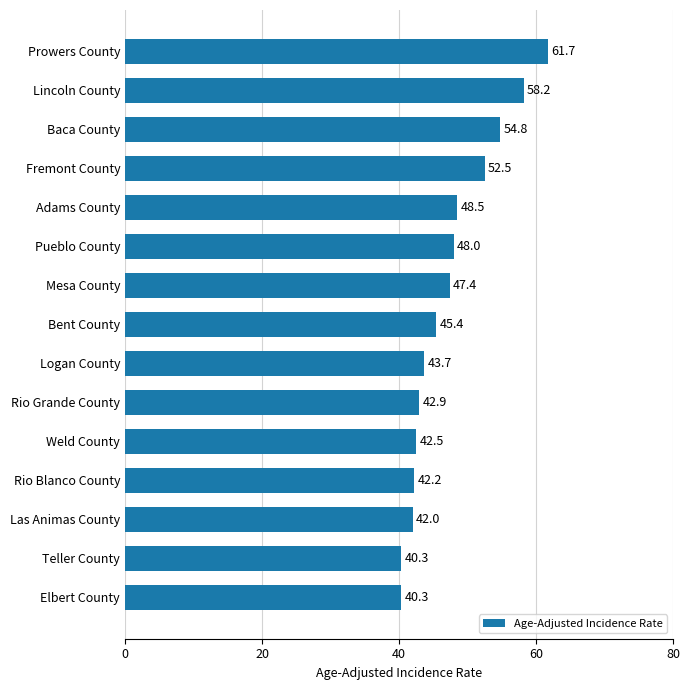

What is the sum of all values?

710.4